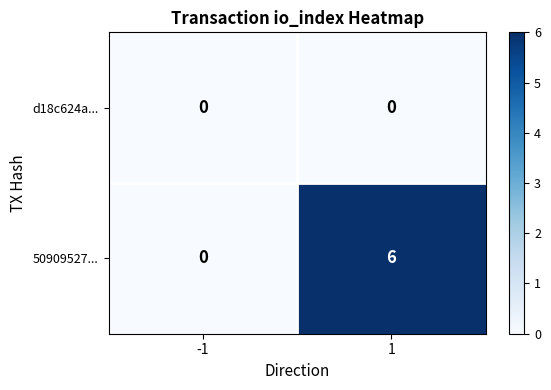

What value does the 50909527... series have at 1?

6